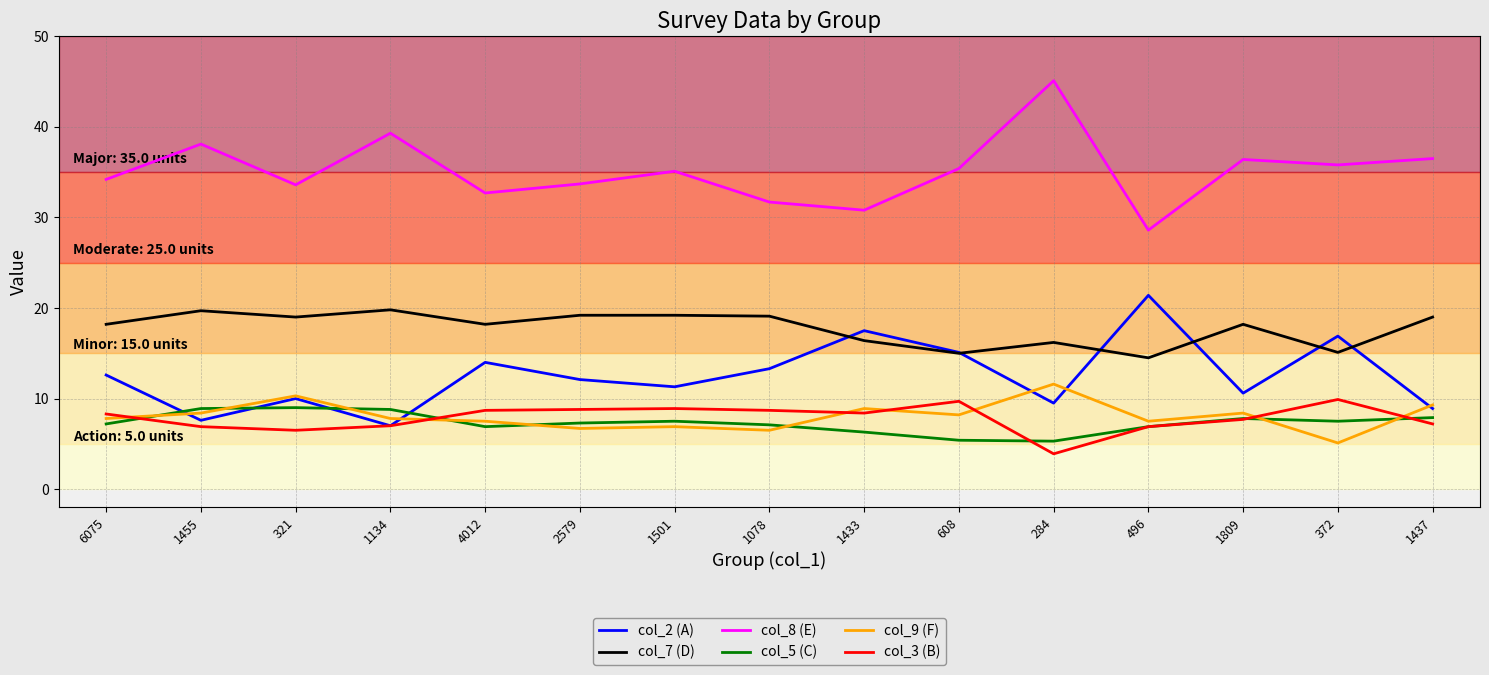

True or false: col_3 (B) and col_7 (D) intersect in this chart.

False